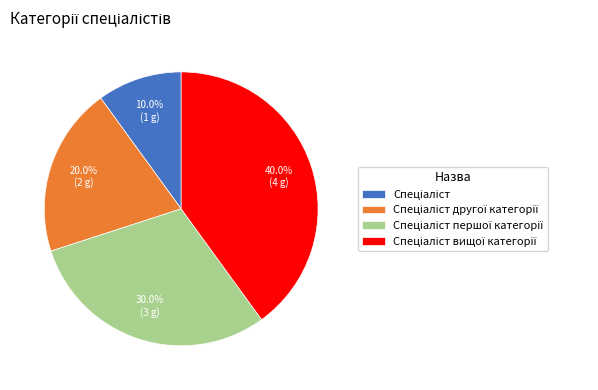

Is there any slice that represents more than half of the pie?

No